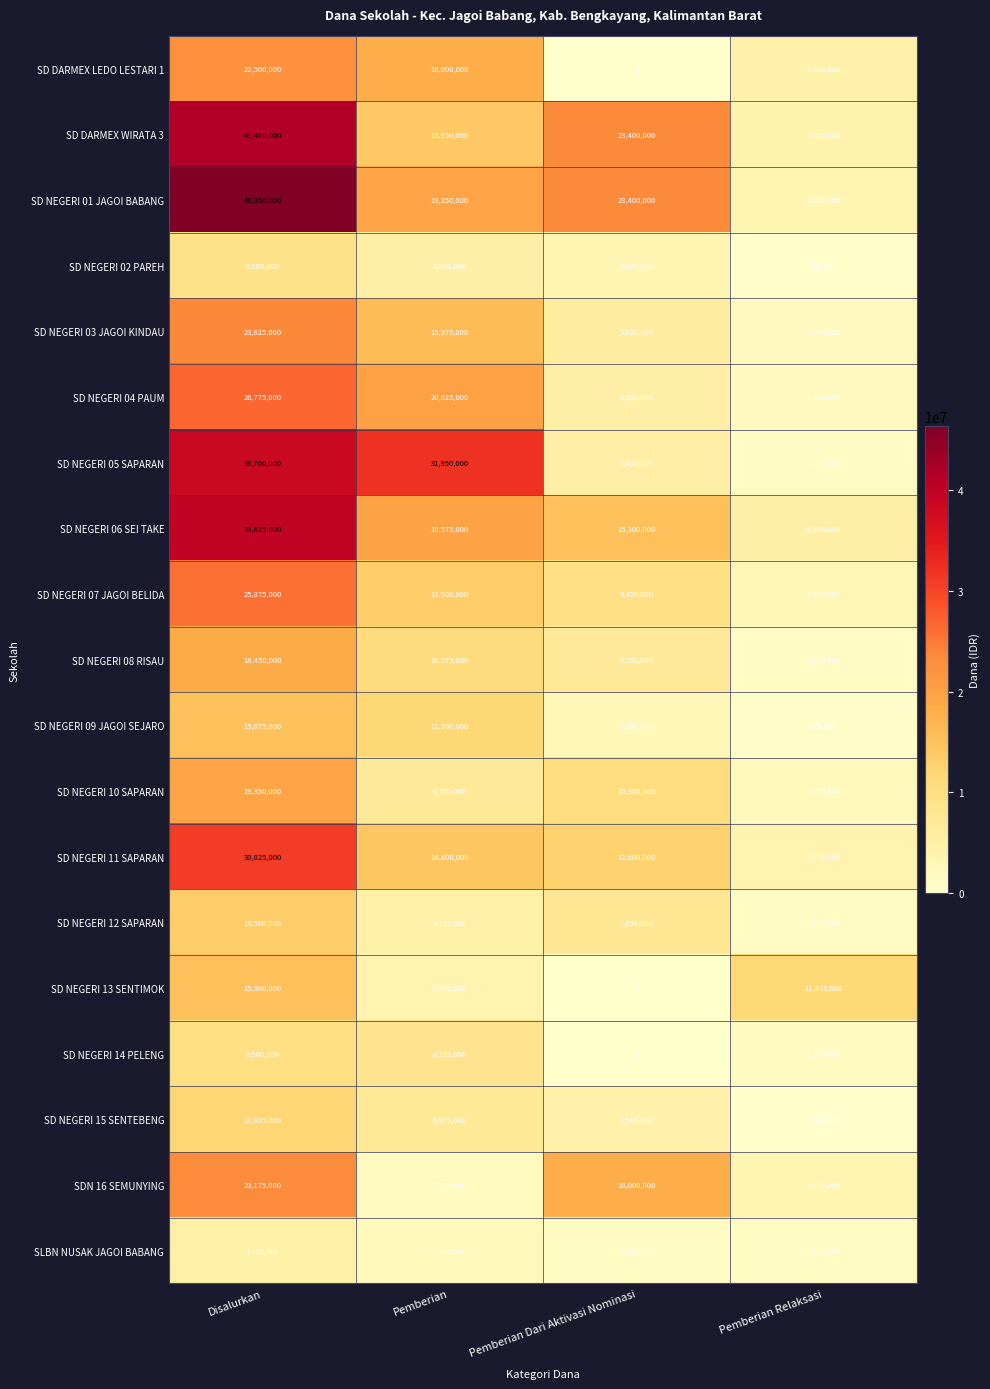

Between Disalurkan and Pemberian Dari Aktivasi Nominasi, which series saw the biggest shift?

SD NEGERI 05 SAPARAN